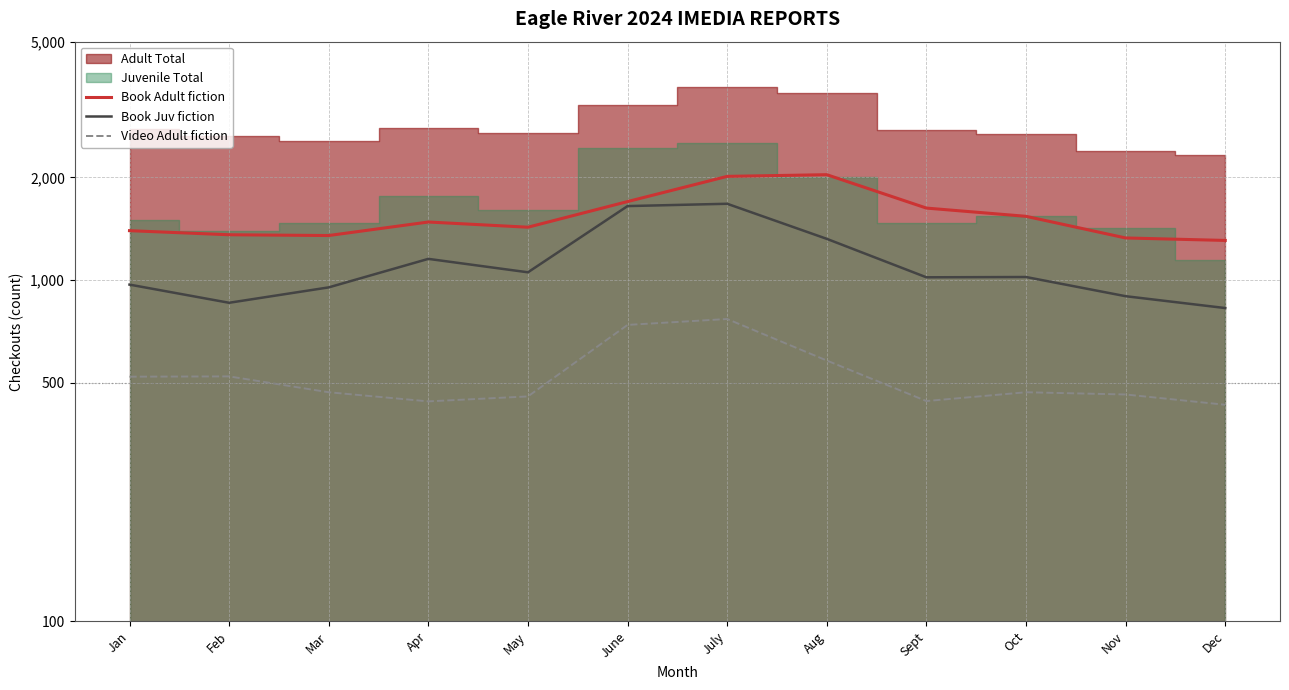

Reading left to right, what are all the values shown in this chart?

Book Adult fiction: 1396	1358	1351	1480	1429	1699	2014	2037	1626	1538	1329	1307
Book Juv fiction: 970	858	952	1154	1054	1648	1674	1321	1019	1021	897	828
Video Adult fiction: 521	522	469	441	456	739	769	581	442	469	462	431